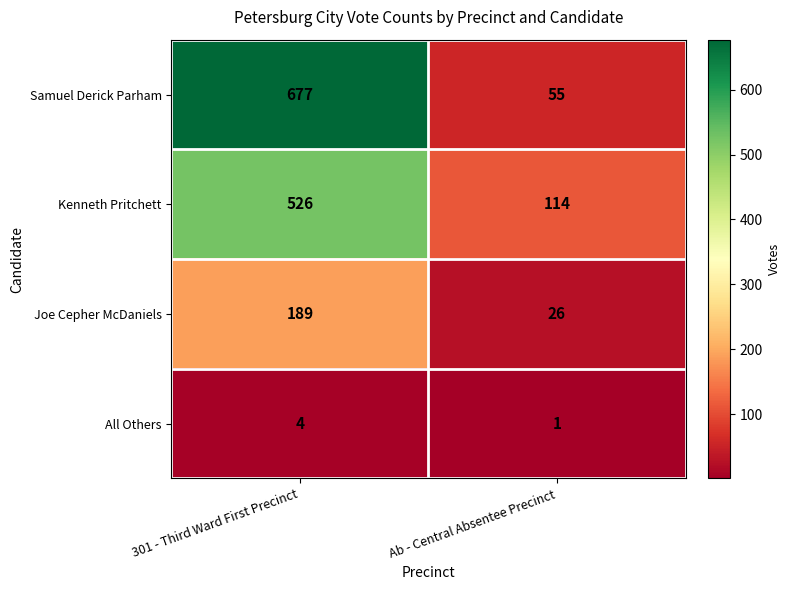

Is it true that All Others equals 2 at Ab - Central Absentee Precinct?

False